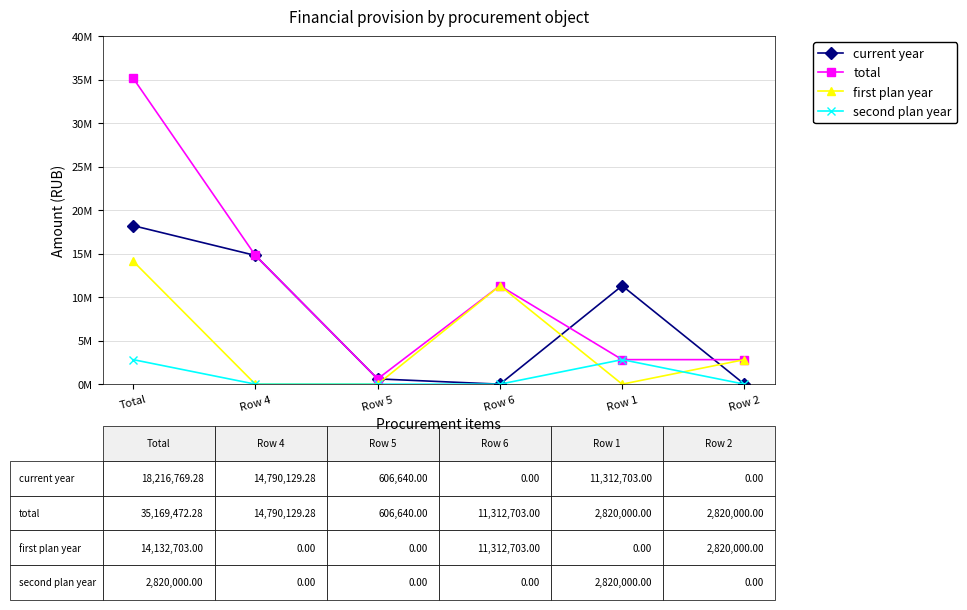

Which series ends up on top after the final intersection of first plan year and current year?

first plan year